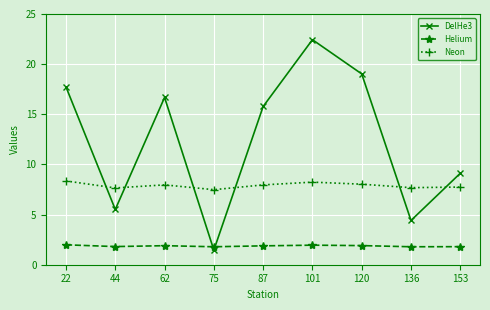

What is the approximate value of DelHe3 at 75?

1.5